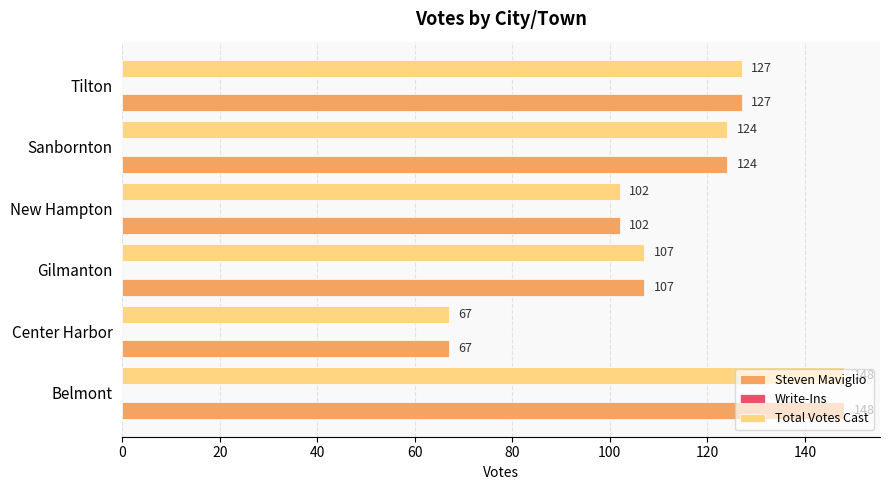

What is the difference between the maximum and minimum values in the Total Votes Cast series?

81